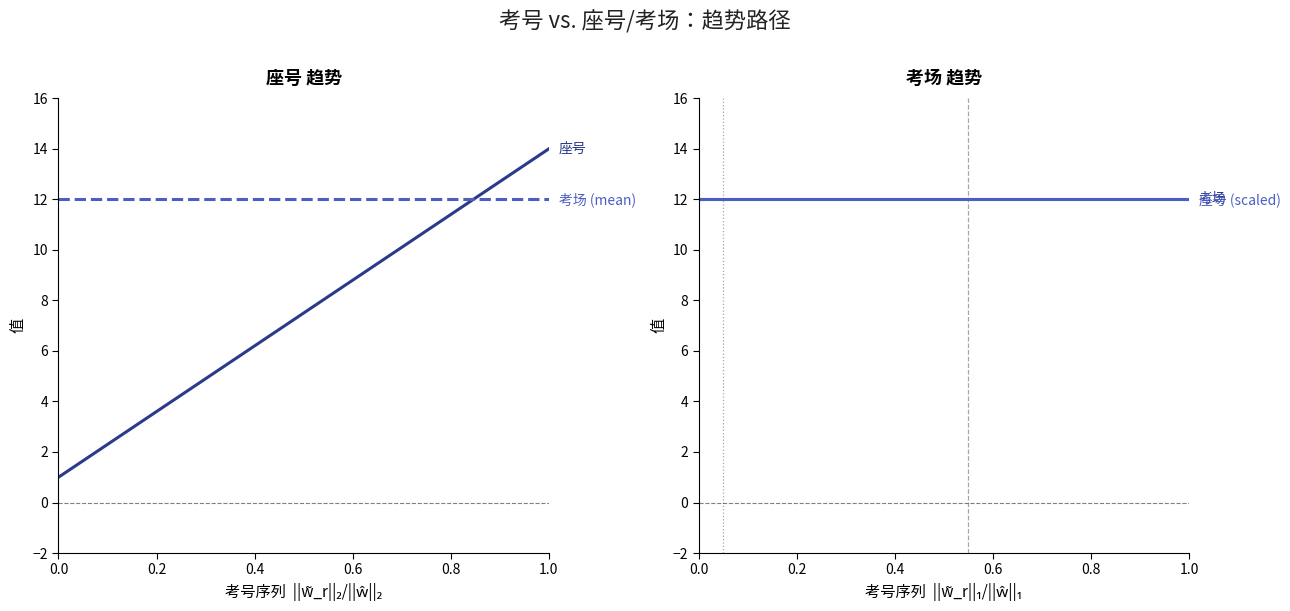

True or false: 考场 (mean) and 座号 cross at least once.

False